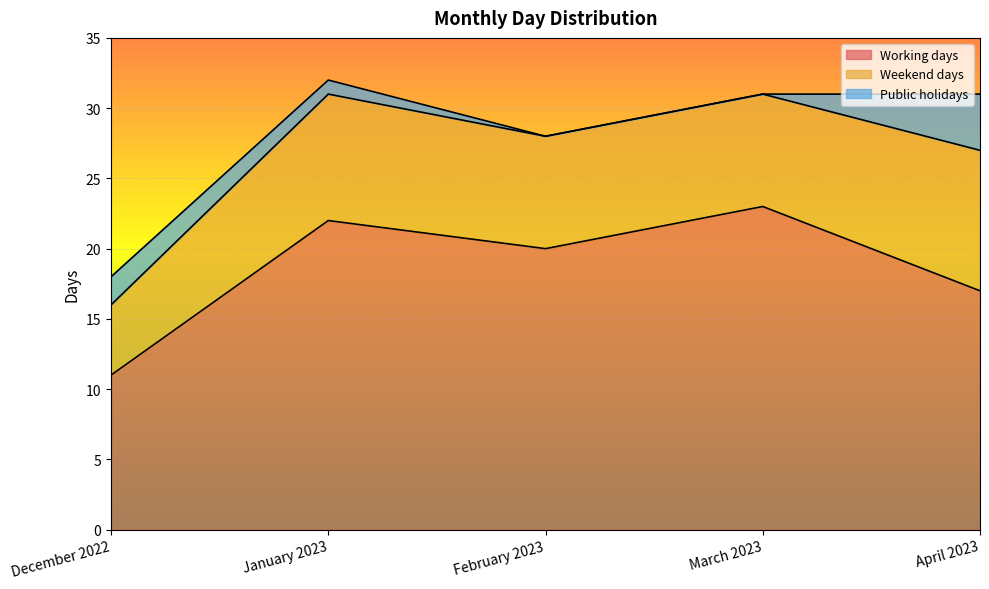

True or false: Weekend days and Working days cross at least once.

False